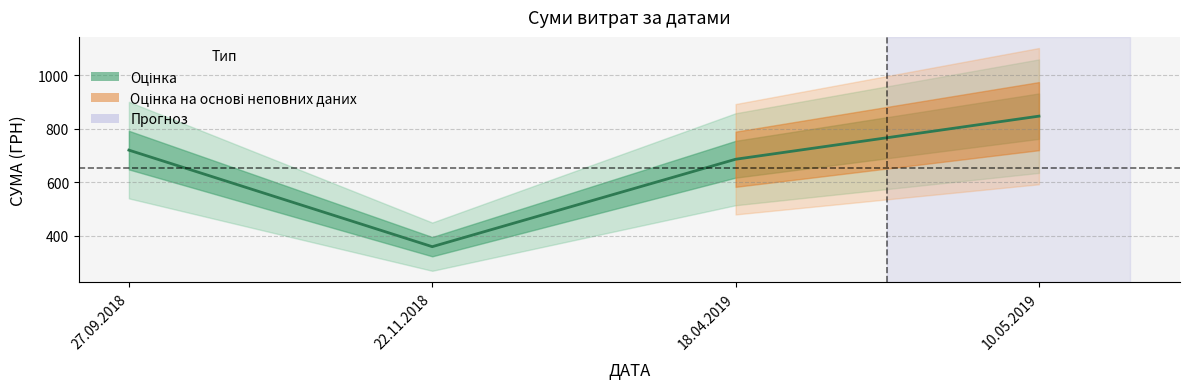

Rank the categories by value from lowest to highest.

22.11.2018, 18.04.2019, 27.09.2018, 10.05.2019